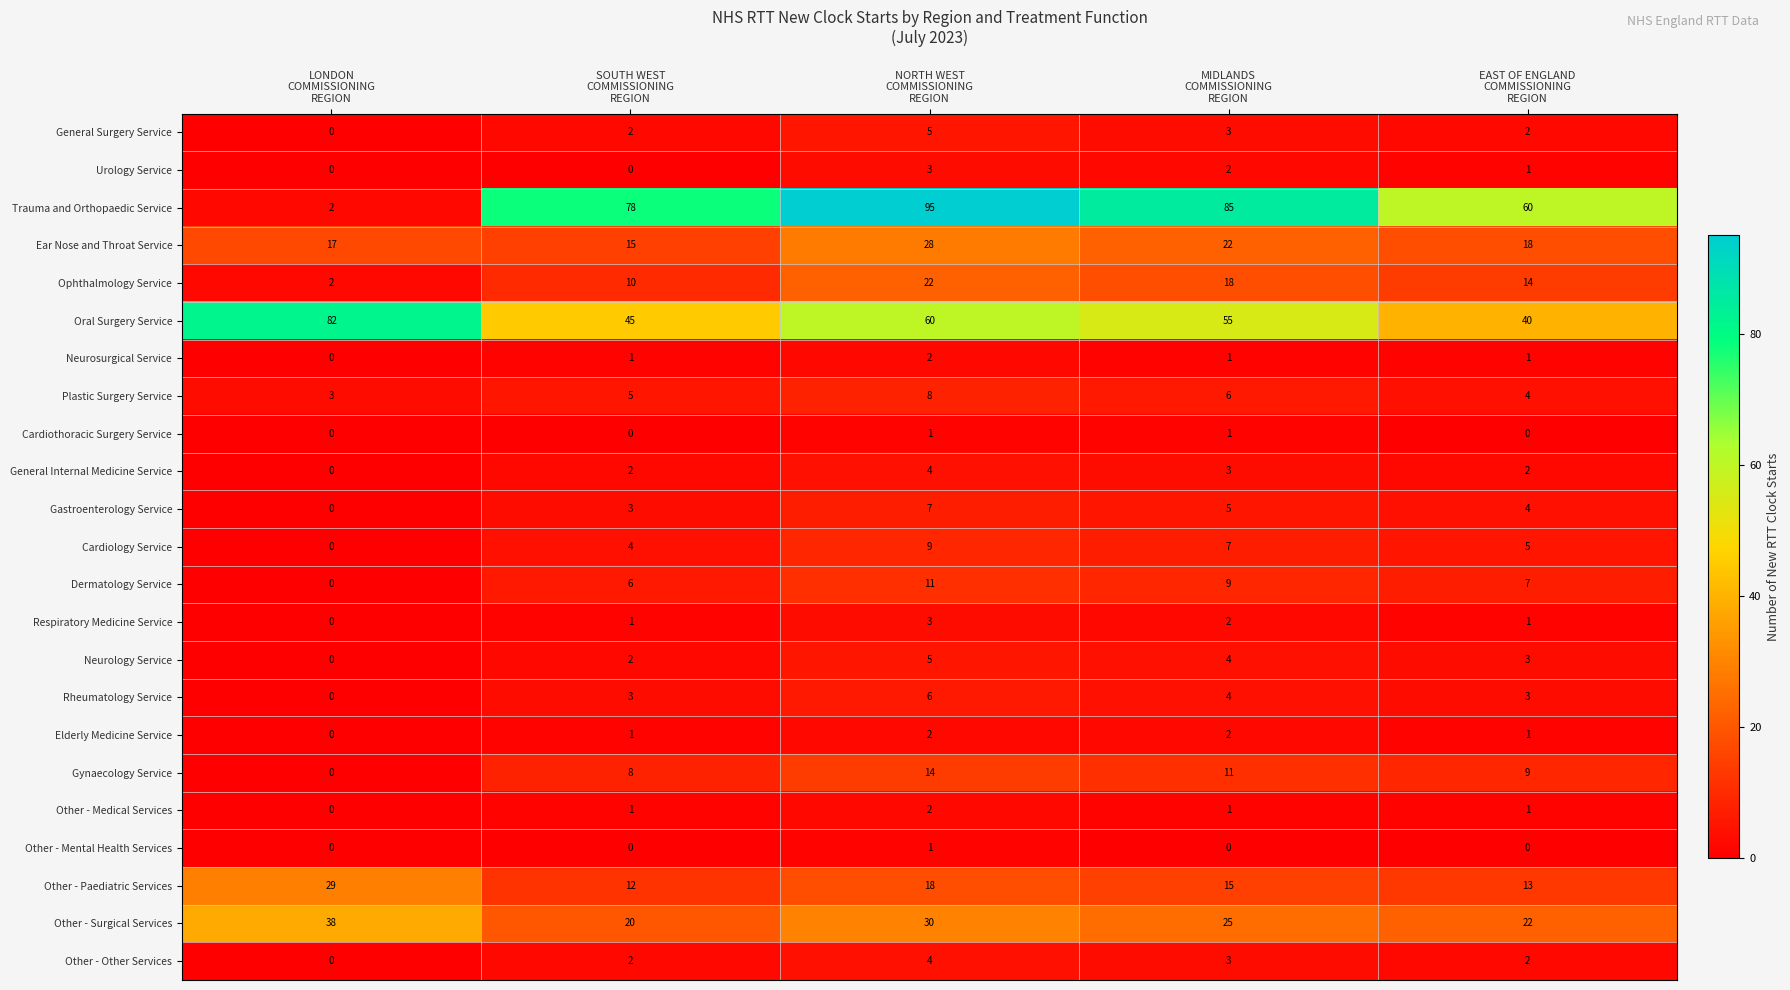

At how many categories does at least one series exceed 24?

5